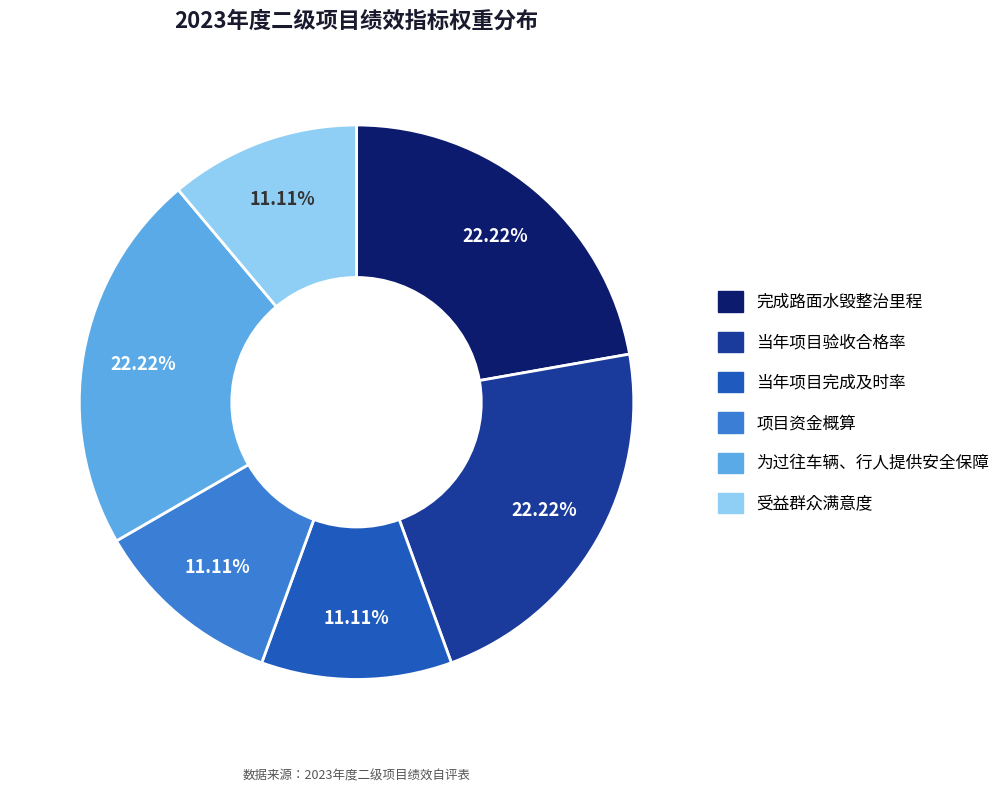

Does 完成路面水毁整治里程 represent more than half of the total?

No